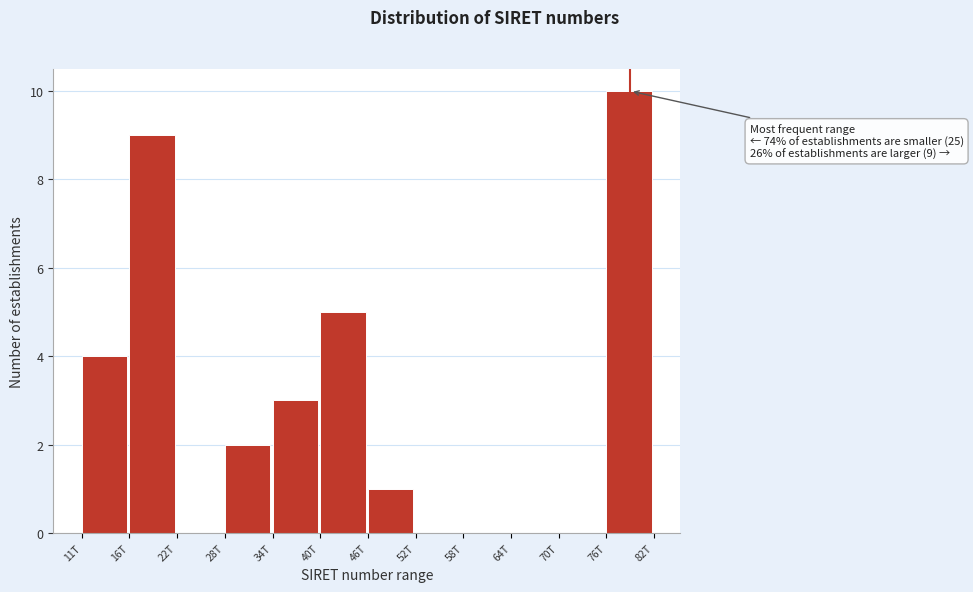

Reading left to right, what are all the values shown in this chart?

11T=4	16T=9	22T=0	28T=2	34T=3	40T=5	46T=1	52T=0	58T=0	64T=0	70T=0	76T=10